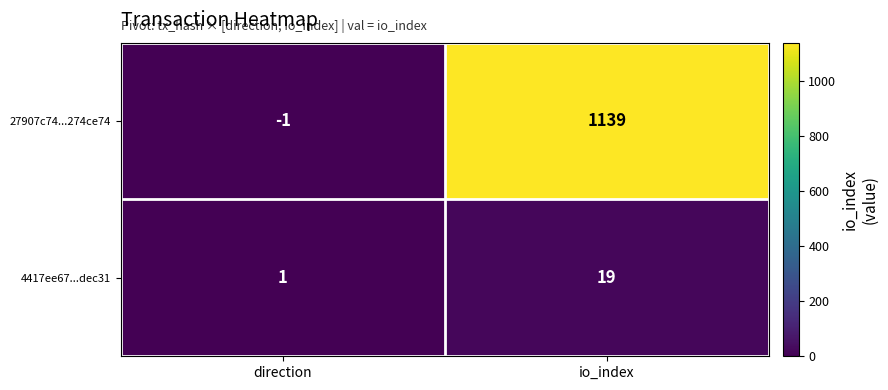

Between direction and io_index, which series saw the biggest shift?

27907c74...274ce74